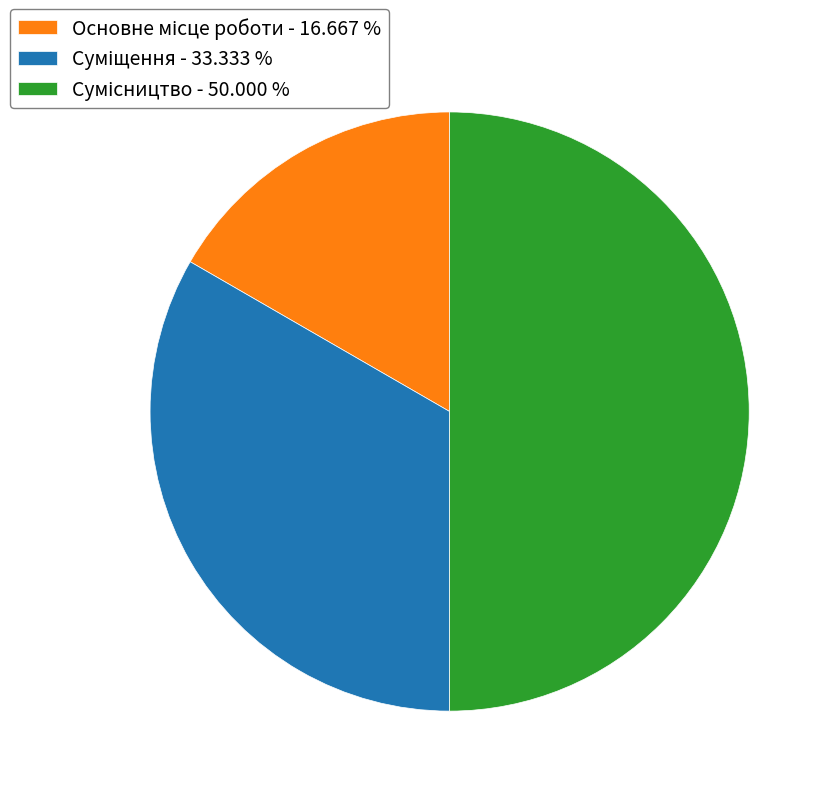

Count the number of slices in the pie.

3